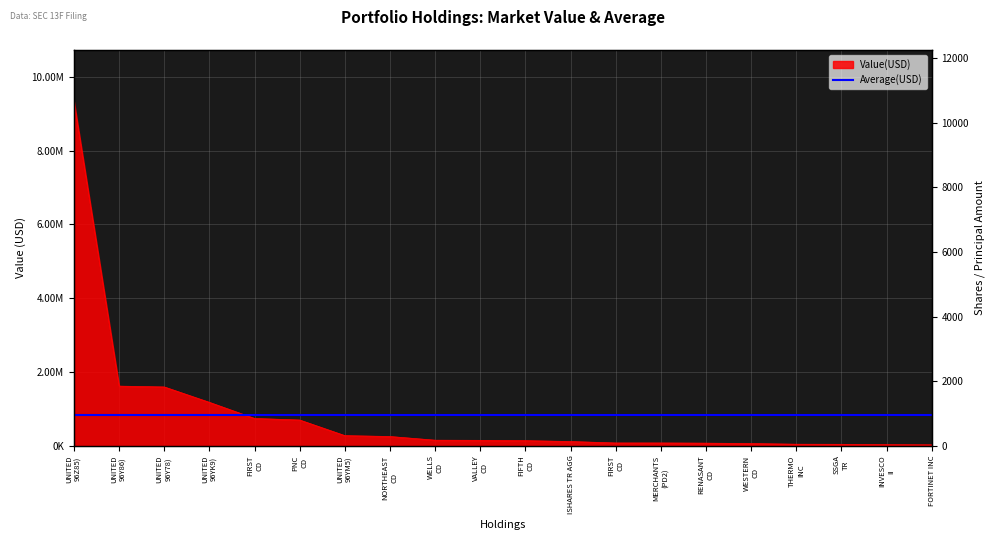

What is the greatest value displayed?

9333982